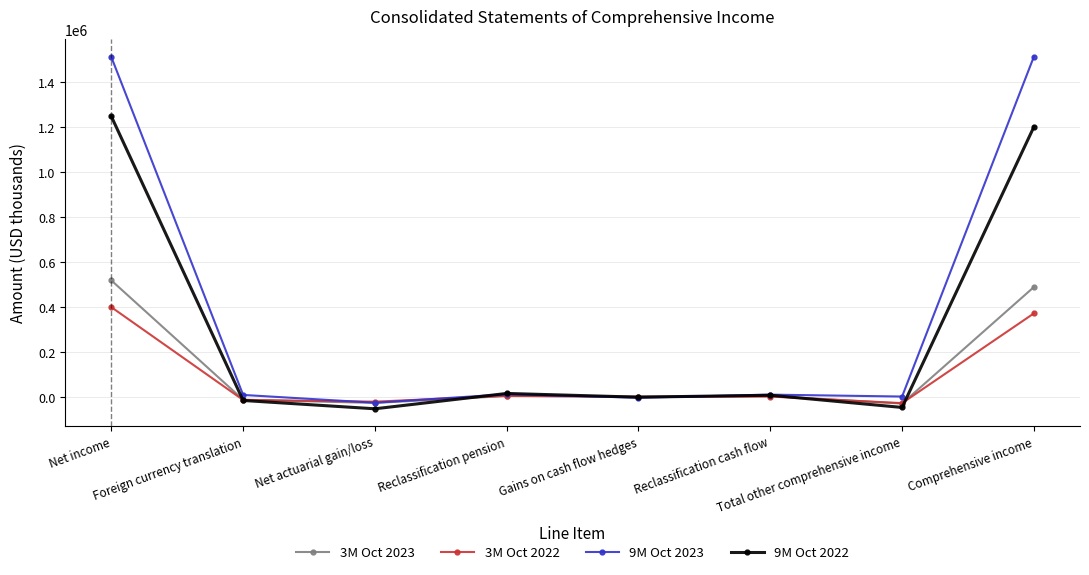

Which series ends up on top after the final intersection of 3M Oct 2022 and 9M Oct 2022?

9M Oct 2022